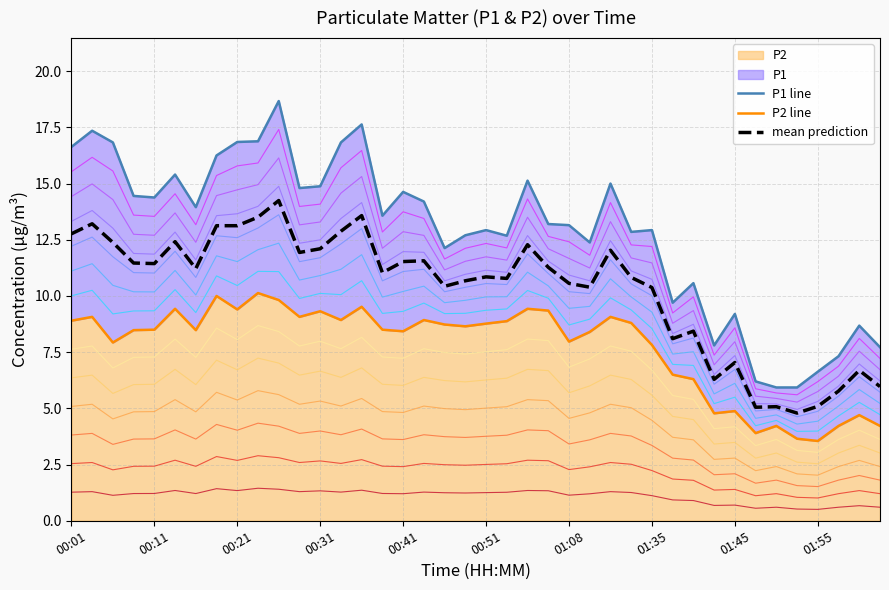

Which has a higher value, 39 or 17?

17